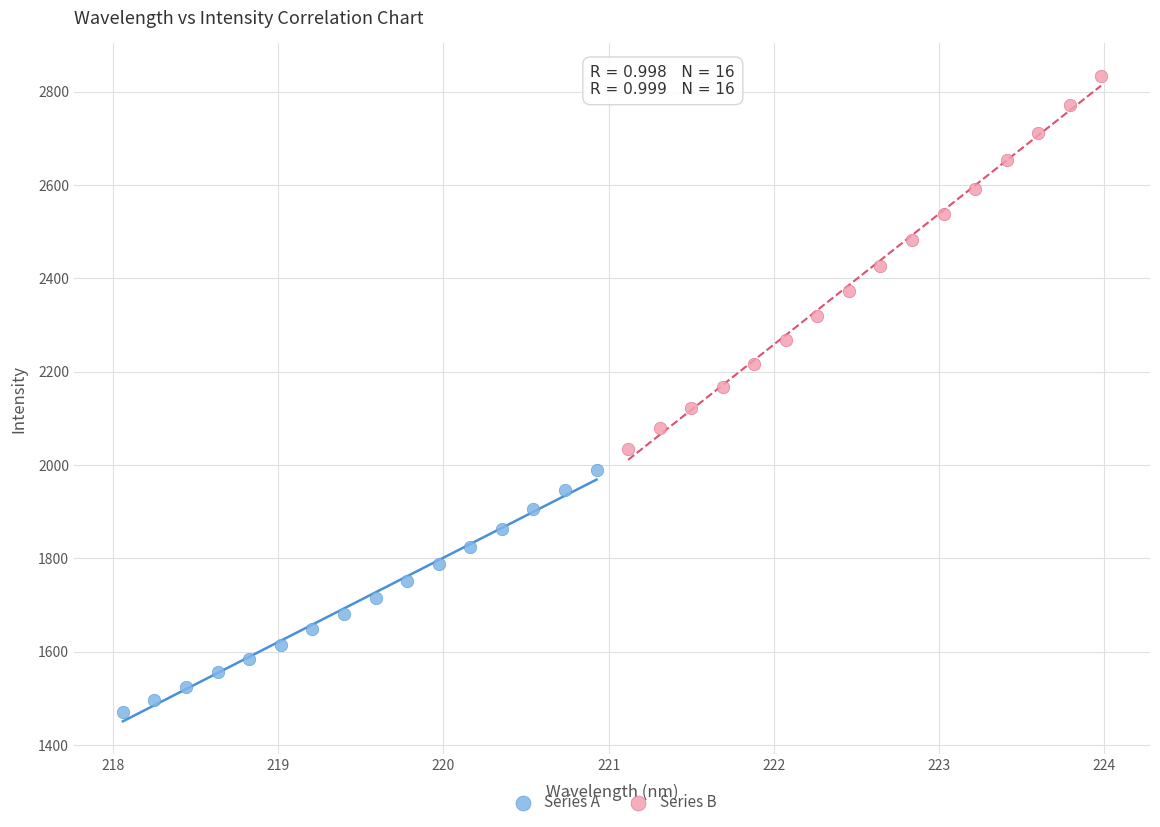

Which series contains the lowest Y value?

Series A